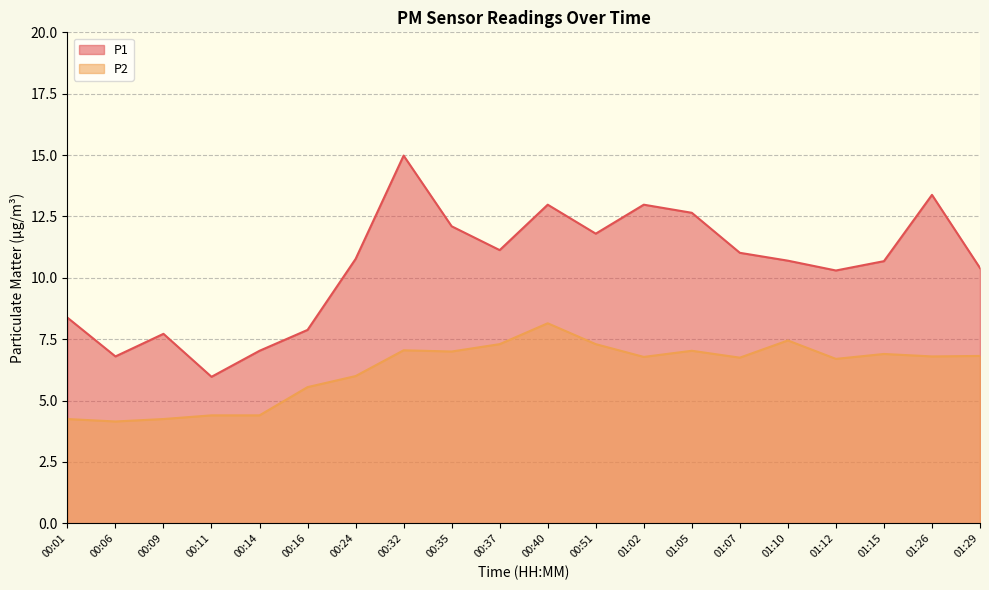

What is the sum of all P1 values?

209.7